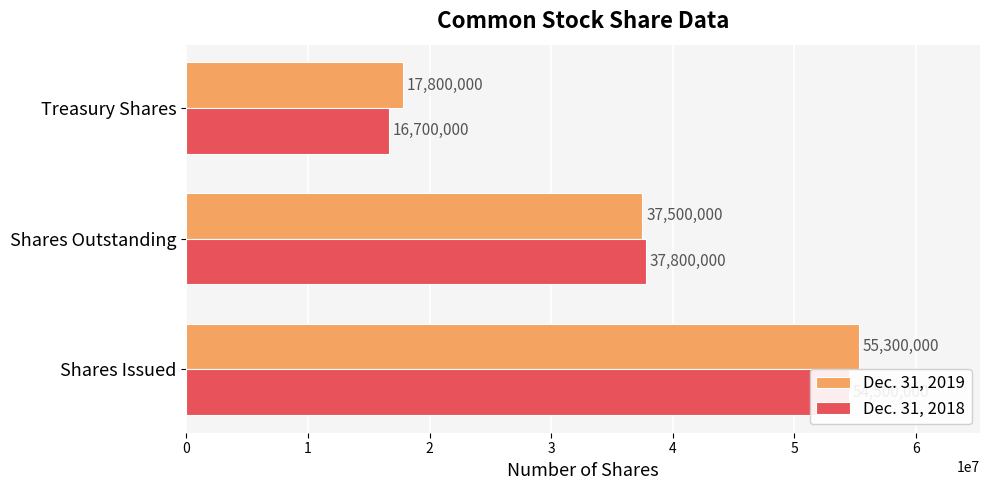

Which series has the largest total across all categories?

Dec. 31, 2019